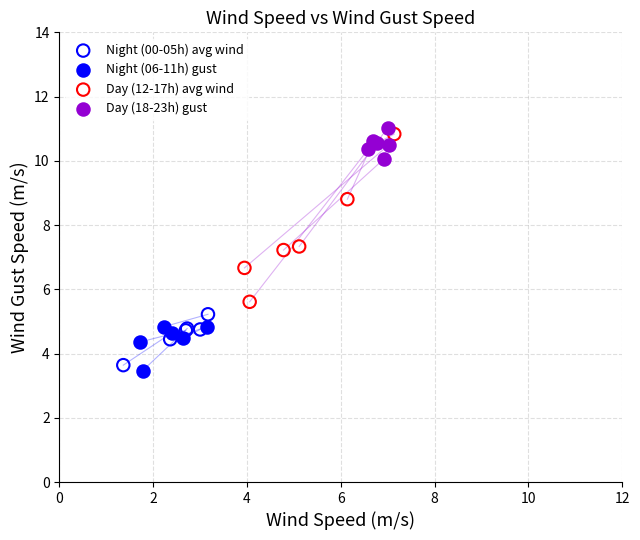

What are all the series names shown in the legend?

Night (00-05h) avg wind, Night (06-11h) gust, Day (12-17h) avg wind, Day (18-23h) gust